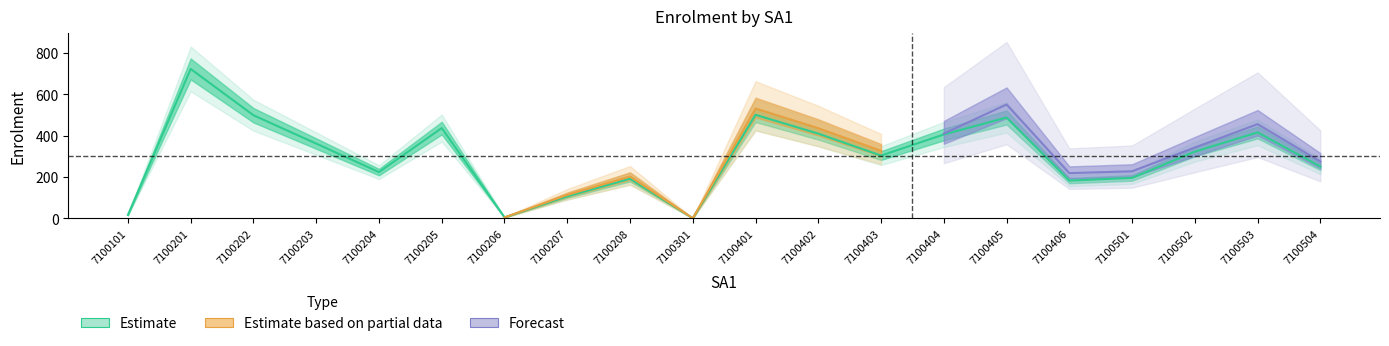

How many values exceed 322?

9